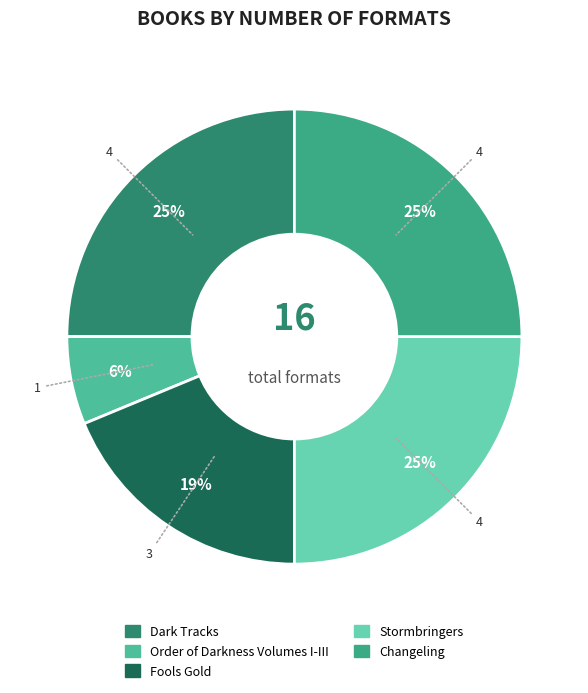

Rank the categories by value from highest to lowest.

Dark Tracks, Stormbringers, Changeling, Fools Gold, Order of Darkness Volumes I-III